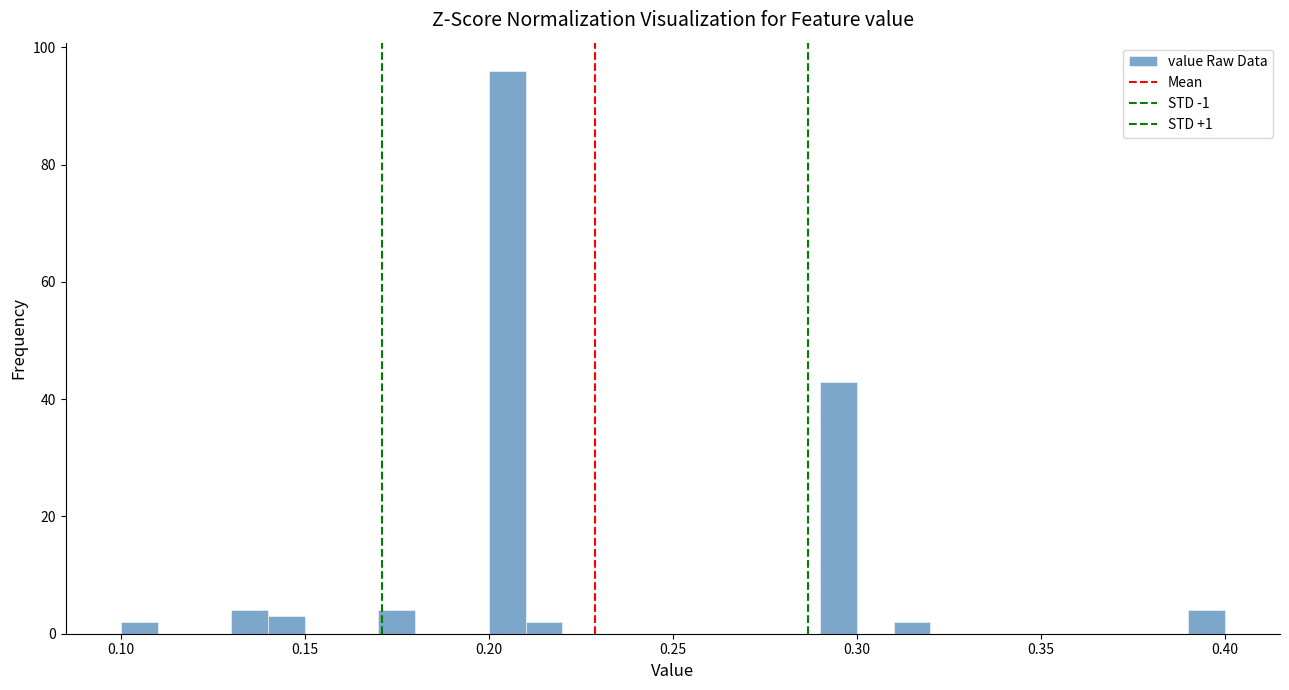

Around what value on the x-axis is the tallest bar? Give the approximate position of its centre, as read against the axis.

0.205